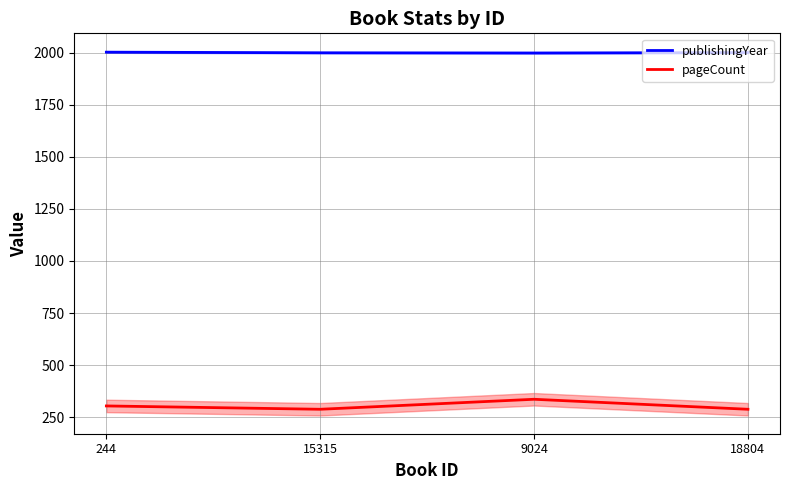

List the labels in order of publishingYear value, largest first.

244, 18804, 15315, 9024